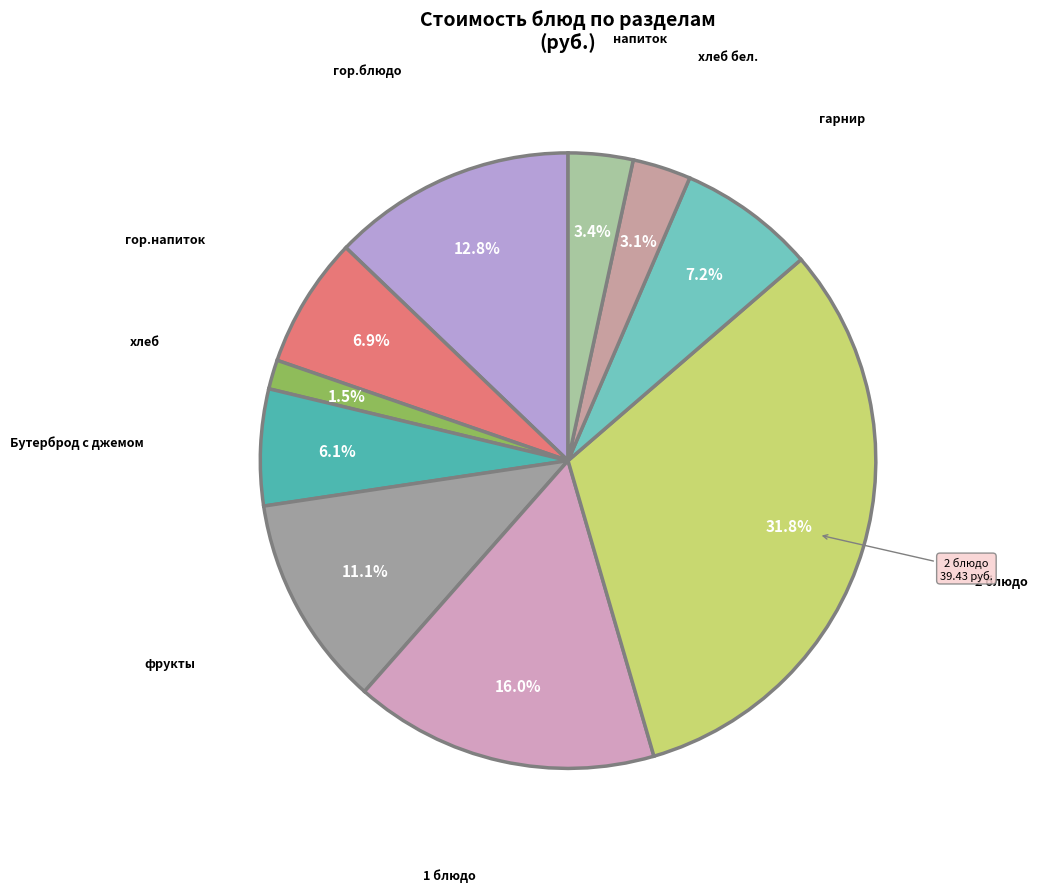

Rank the categories by value from highest to lowest.

2 блюдо, 1 блюдо, гор.блюдо, фрукты, гарнир, гор.напиток, Бутерброд с джемом, напиток, хлеб бел., хлеб